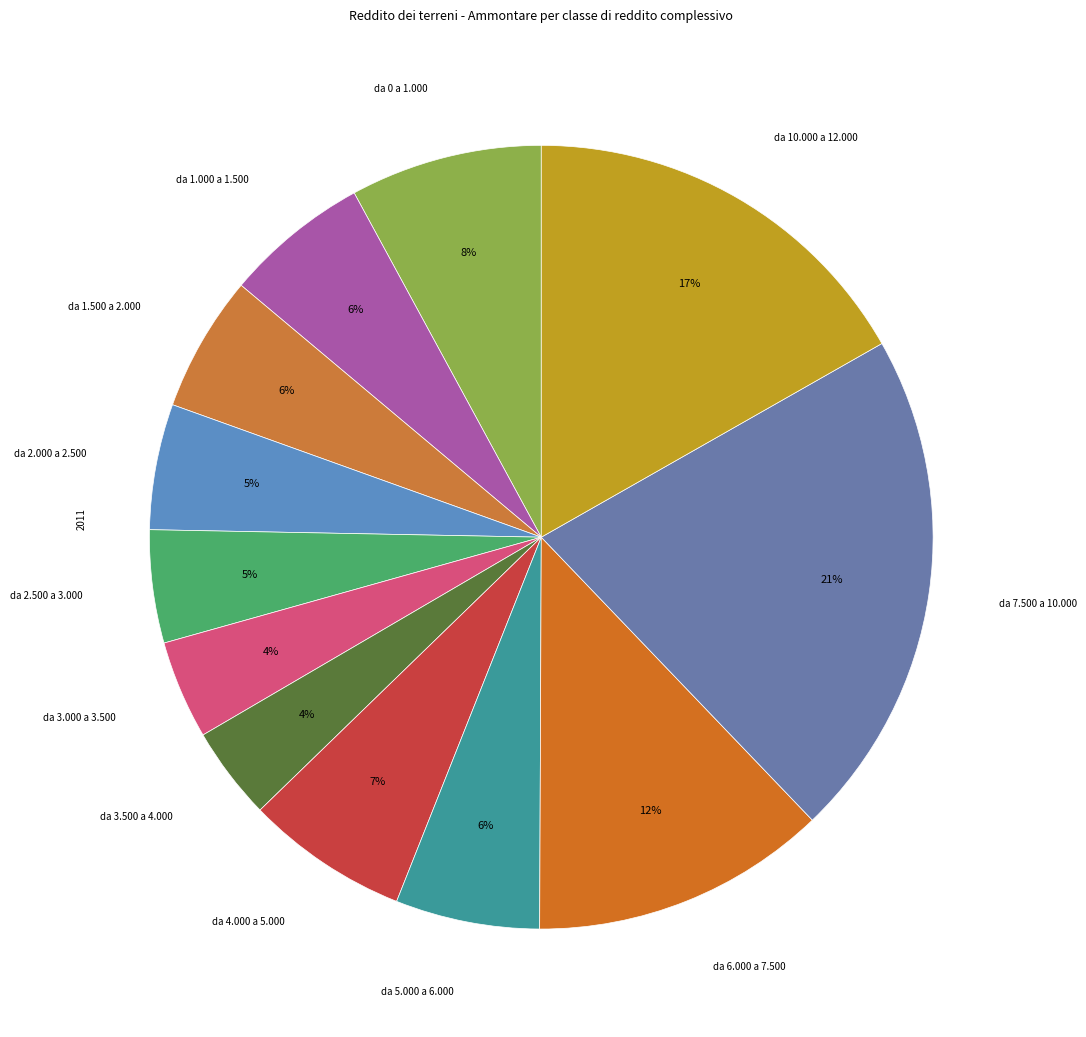

Which category has the biggest portion of the pie?

da 7.500 a 10.000